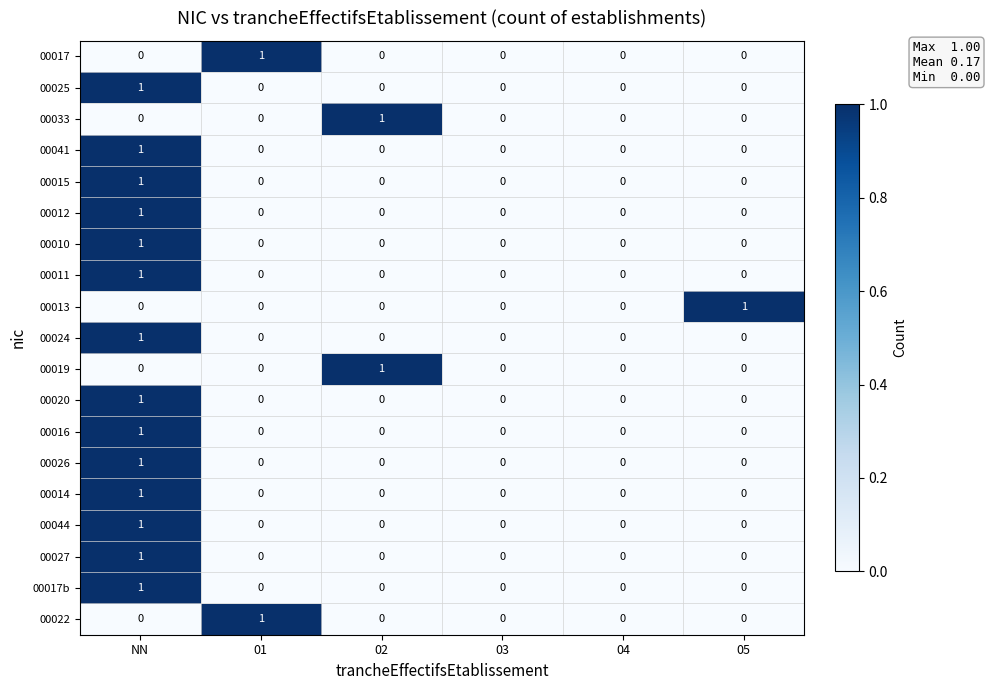

Is it true that 00019 equals 1 at 03?

False